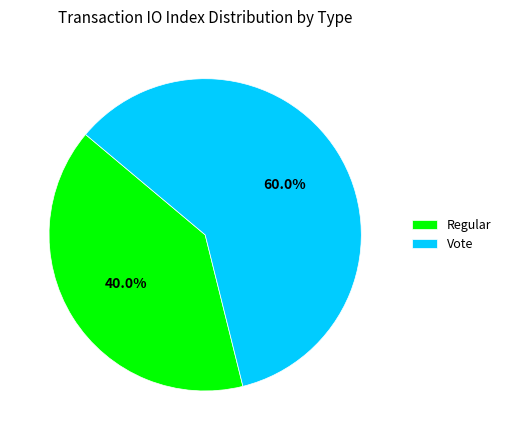

Which slice is the largest?

Vote